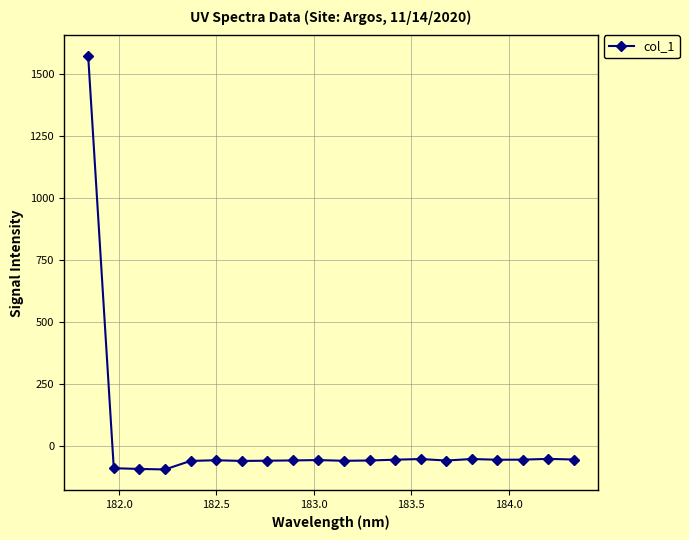

What is the average value?

18.3